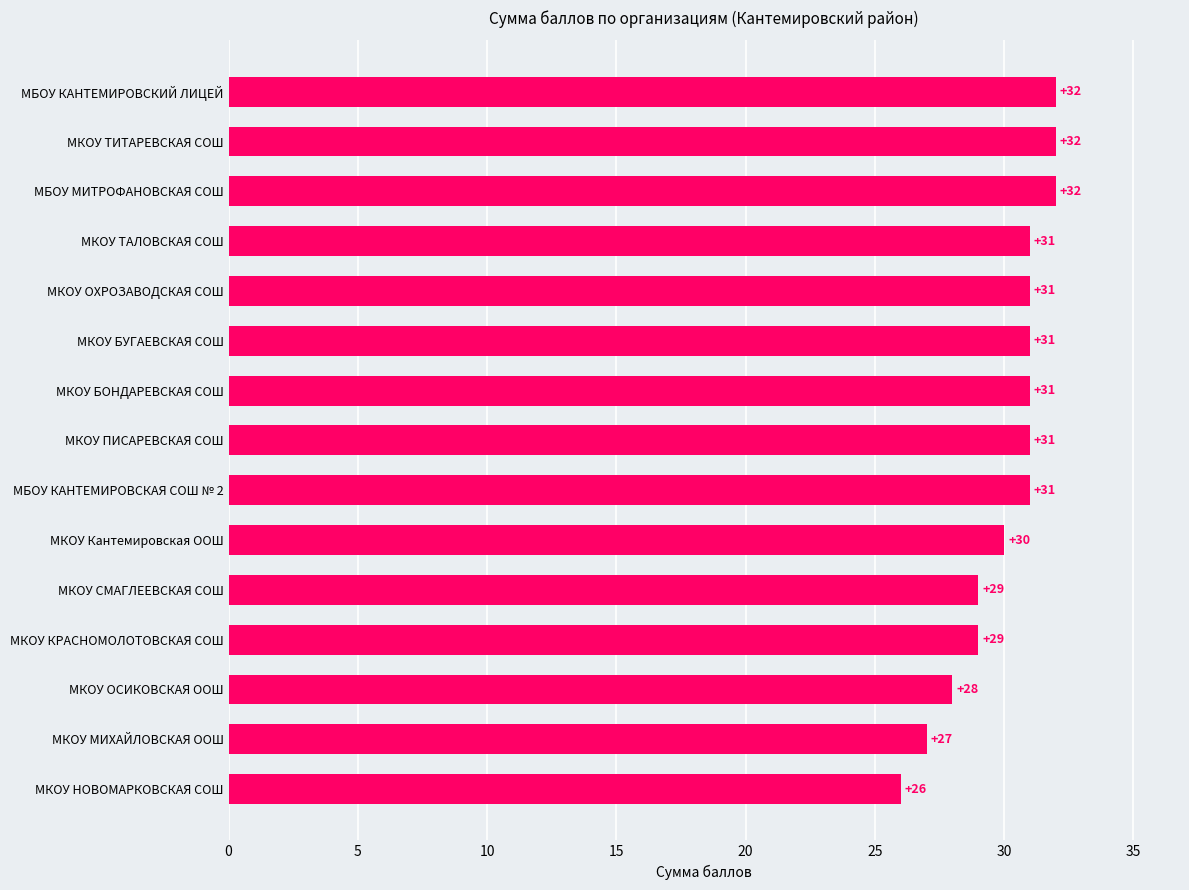

The chart shows a value of 16 at МКОУ БУГАЕВСКАЯ СОШ. True or false?

False